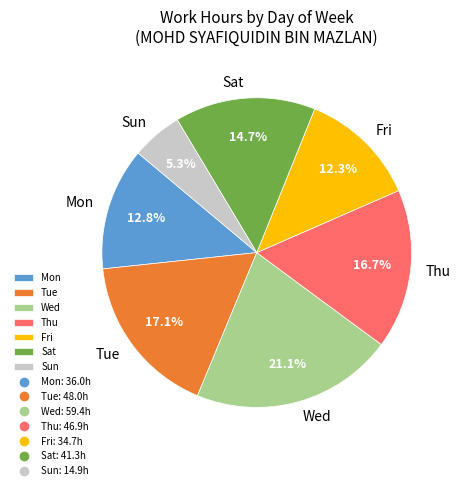

How many segments does this pie chart have?

7